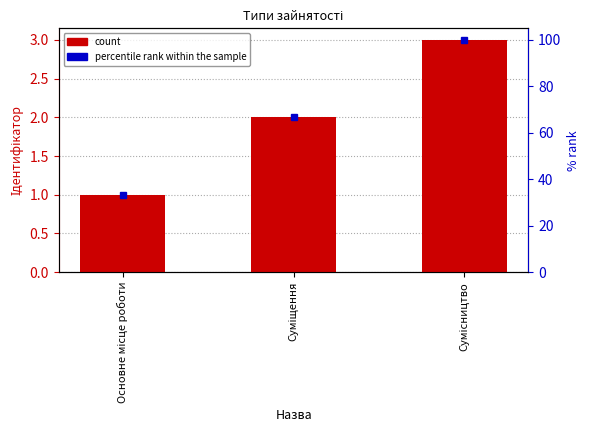

How many values are between 1 and 3?

3